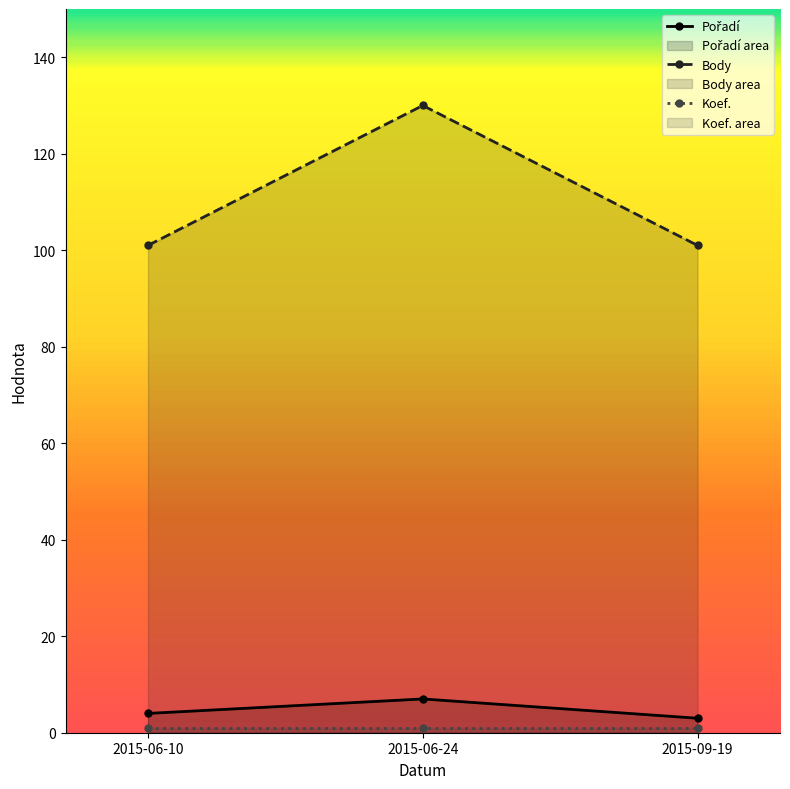

Reading left to right, transcribe all the data shown in this chart.

Pořadí: 4	7	3
Body: 101	130	101
Koef.: 1	1	1